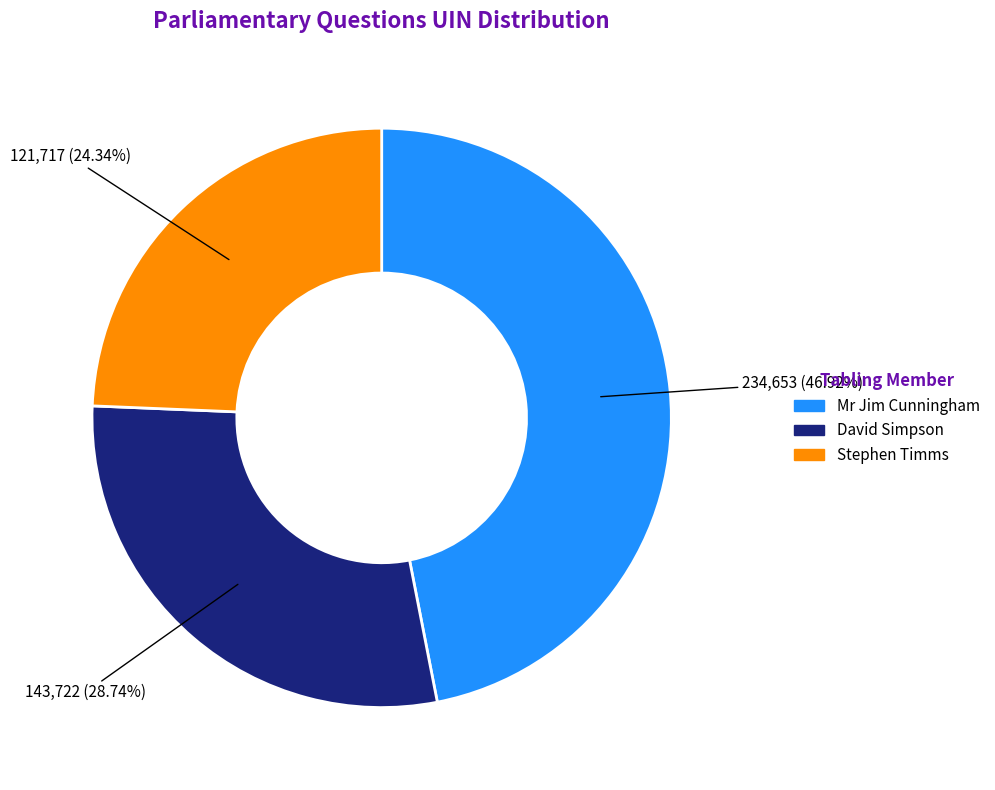

To the nearest percent, what is the average slice percentage?

33%